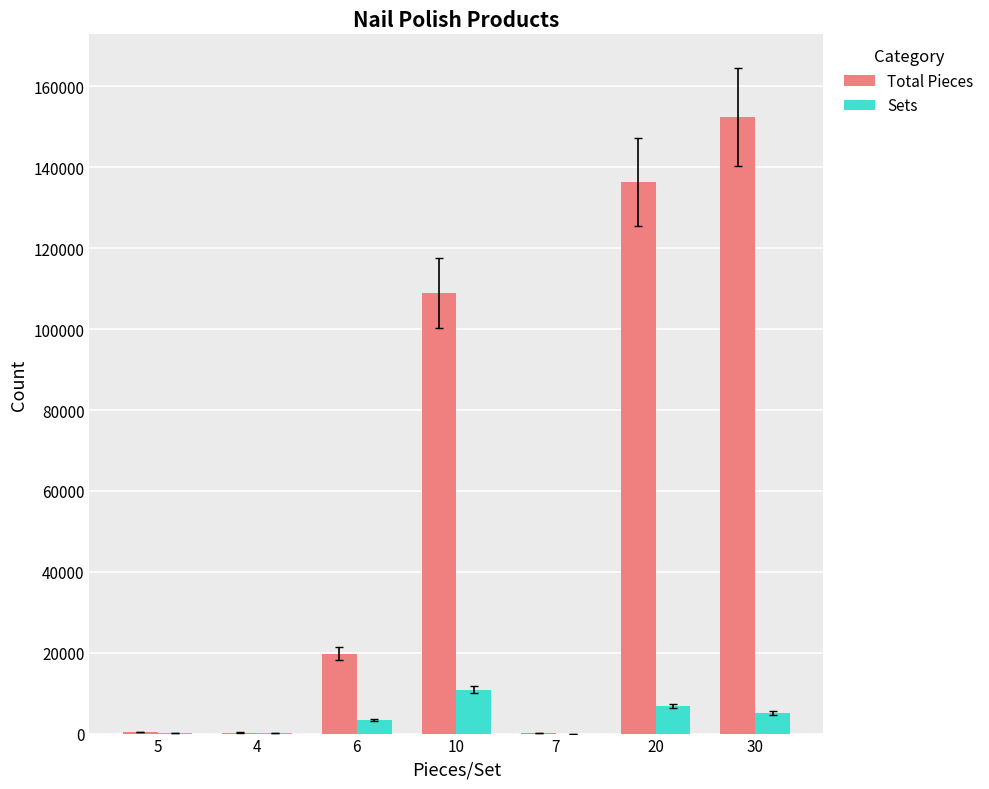

Which series has the largest total across all categories?

Total Pieces